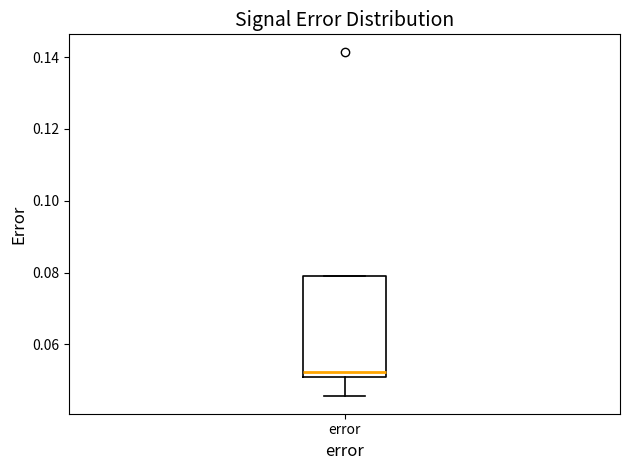

Read this box plot against the y-axis: the position of the median line, the range covered by the box, and the ends of both whiskers. The values are not printed on the chart, so give them approximately, as read against the axis.

median 0.052 (just above the box's lower edge), box 0.052 to 0.080, whiskers 0.046 to 0.080